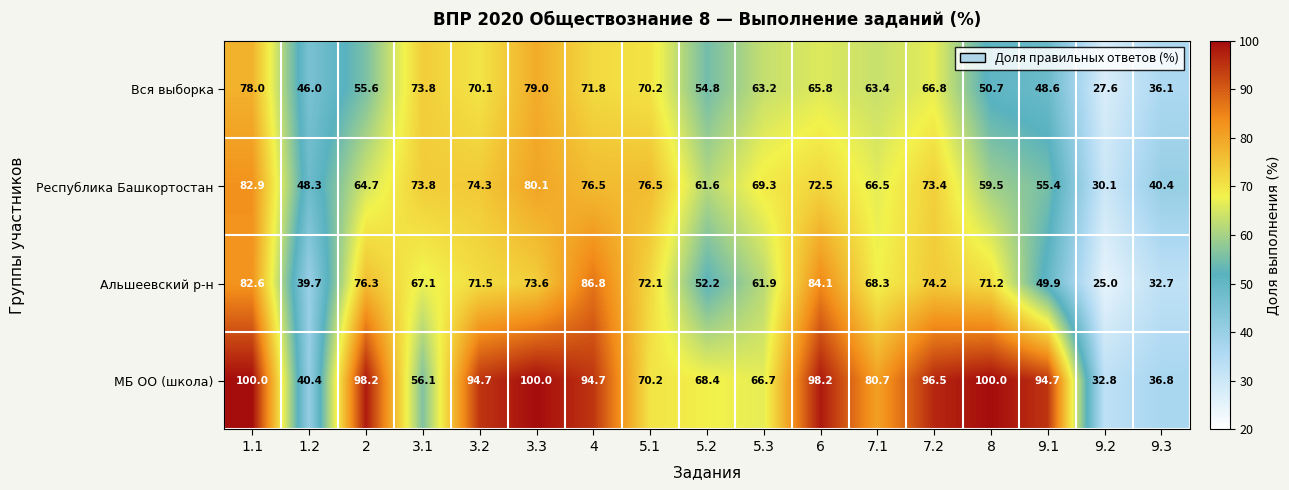

What is the sum of the Альшеевский р-н values at 3.2 and 5.2?

123.7